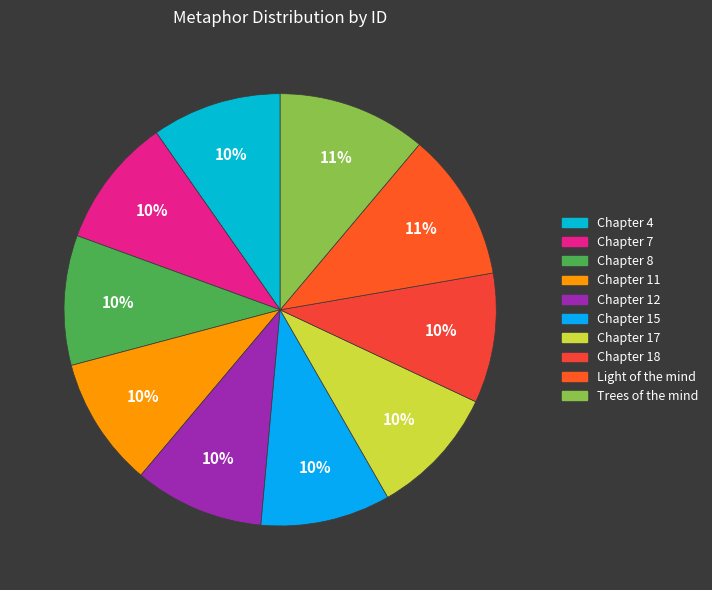

To the nearest percent, what portion does Chapter 4 represent?

10%